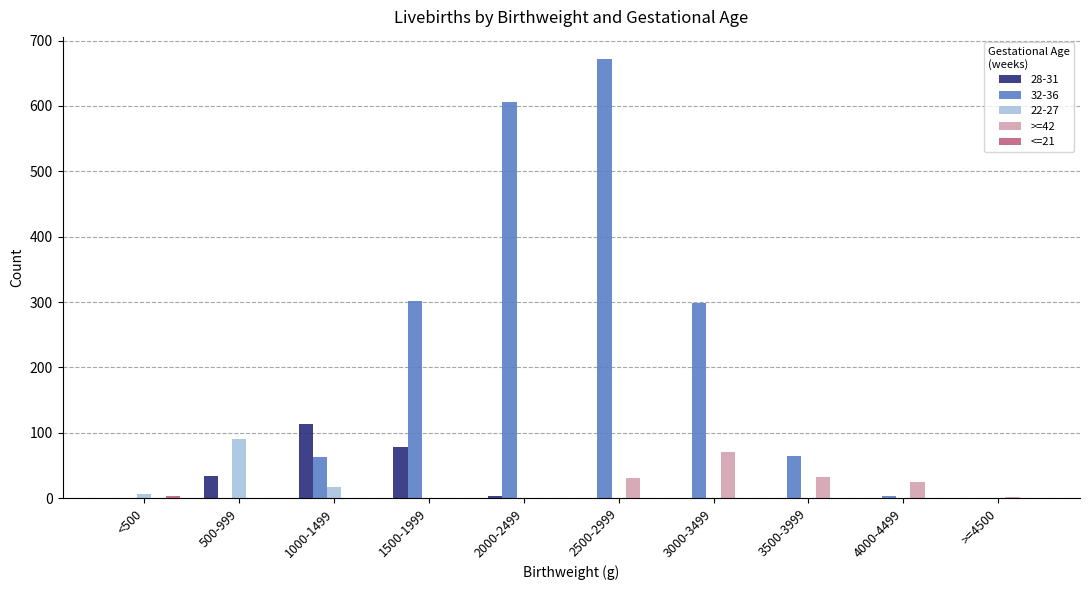

Count the number of categories in the chart.

10